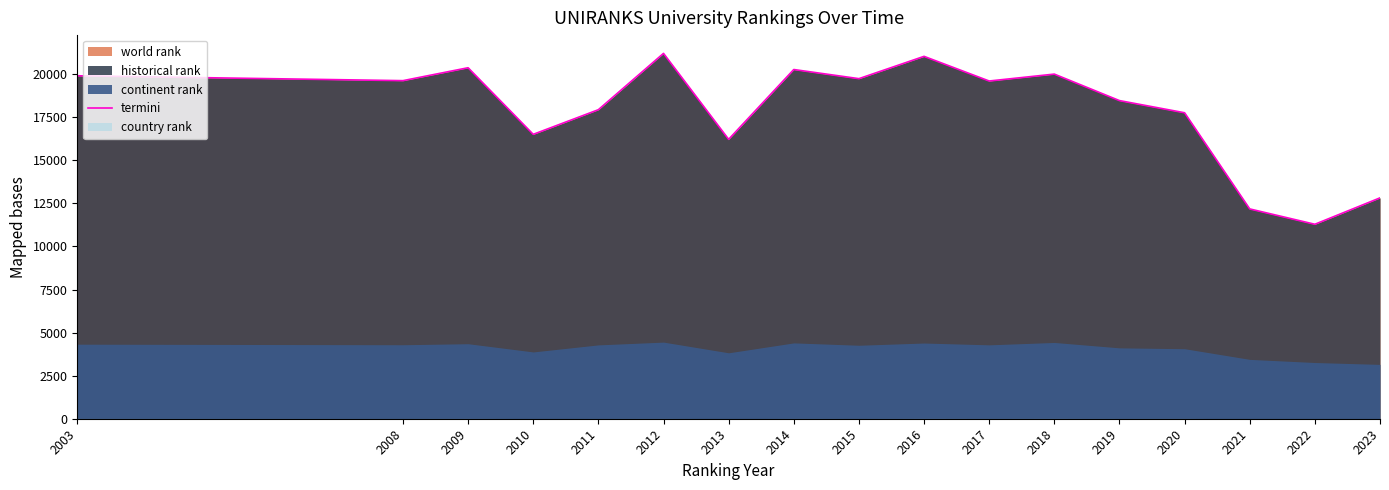

Reading left to right, what are all the values shown in this chart?

19908.0	19625.0	20374.5	16508.5	17938.5	21208.0	16219.0	20271.0	19740.5	21035.0	19604.5	20005.0	18467.5	17761.0	12179.0	11288.5	12820.5